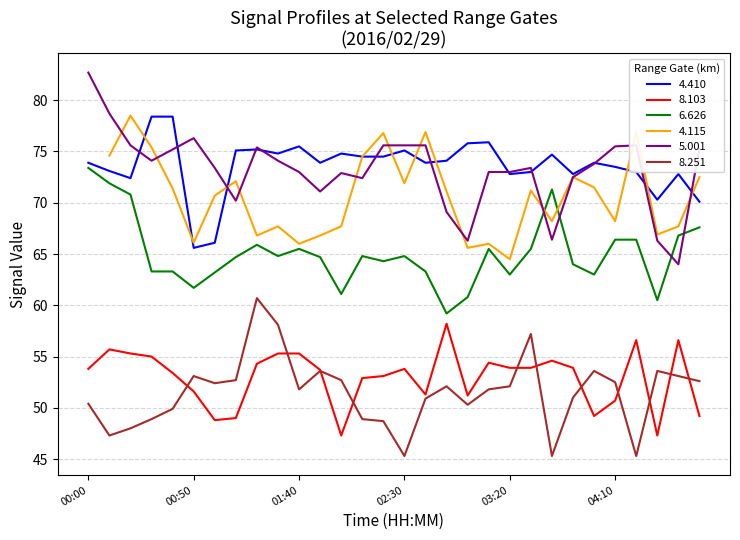

True or false: 5.001 and 8.251 intersect in this chart.

False